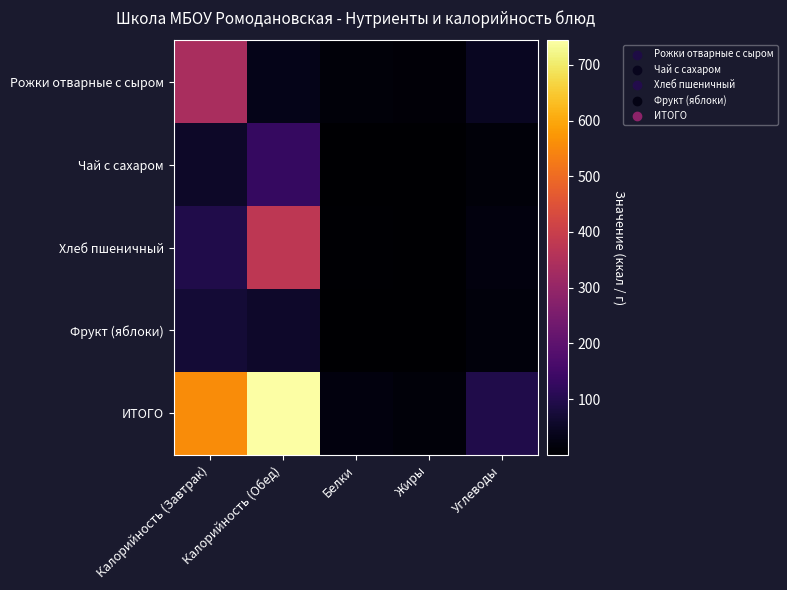

Count the number of categories in the chart.

5